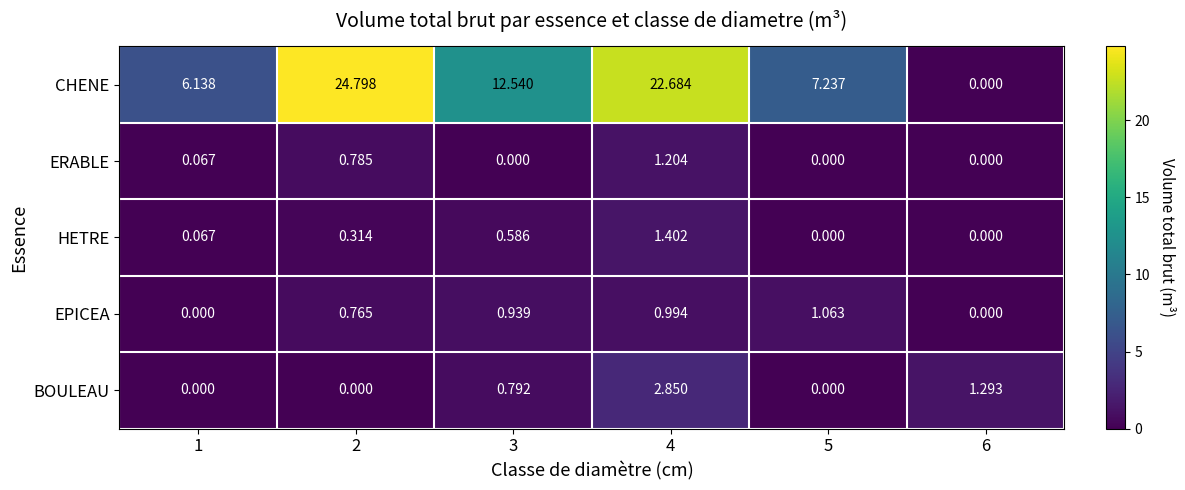

Rank the series at 3 from highest to lowest value.

CHENE, EPICEA, BOULEAU, HETRE, ERABLE